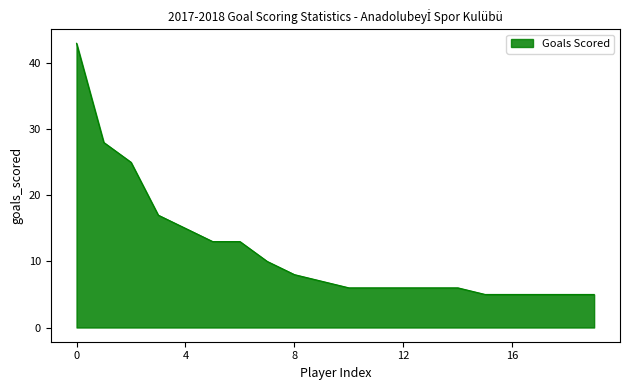

What is the maximum value shown in the chart?

43